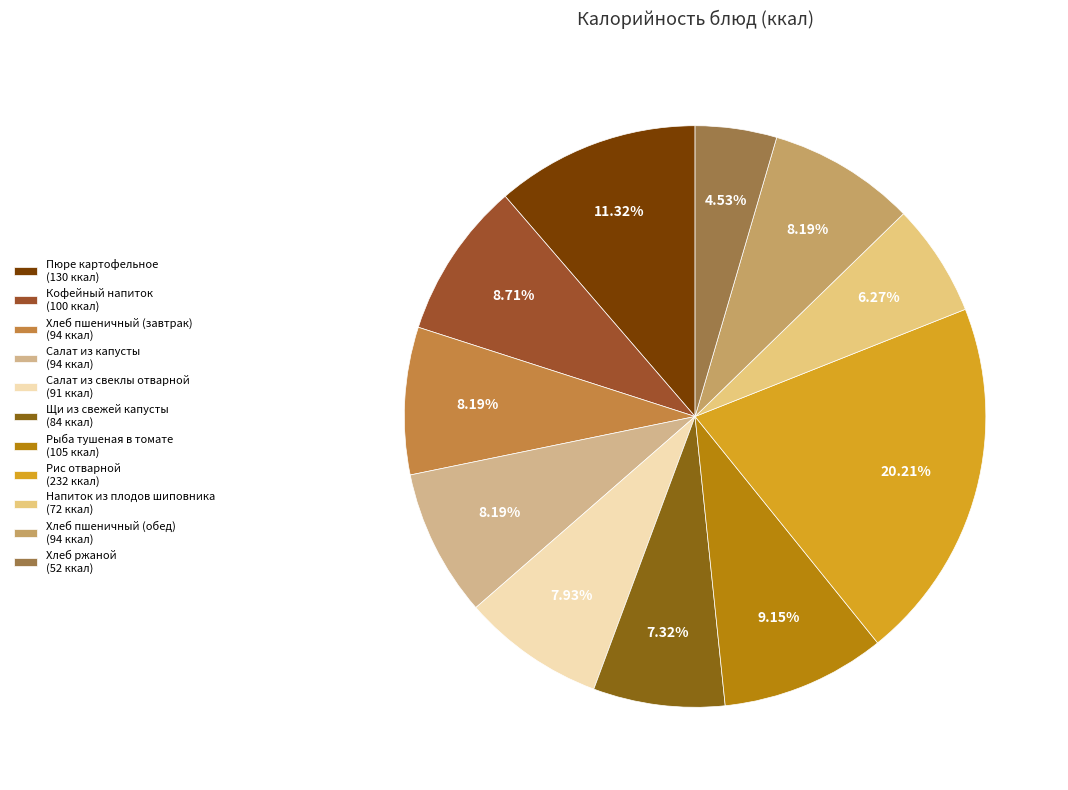

To the nearest percent, what is the difference between the largest and smallest slice percentages?

16%